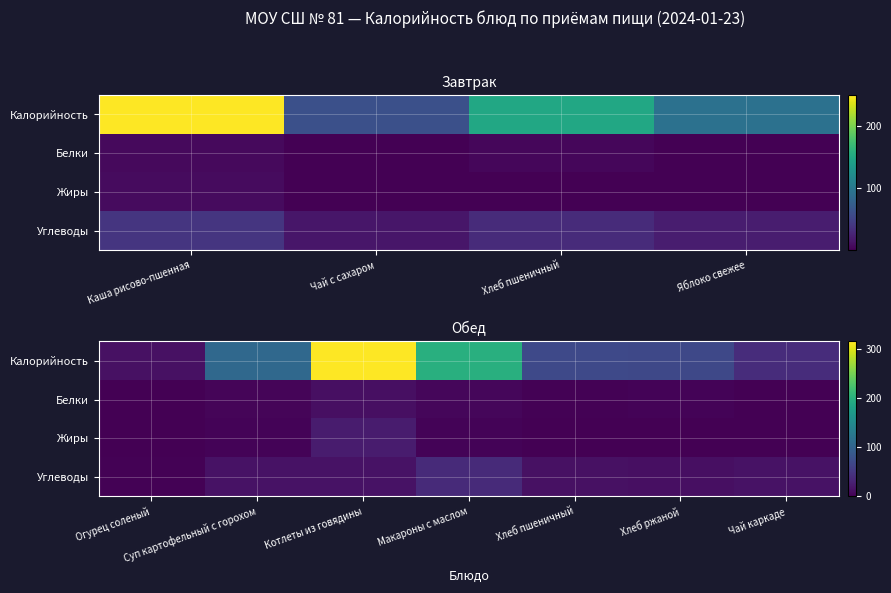

What is the greatest value displayed?

315.4